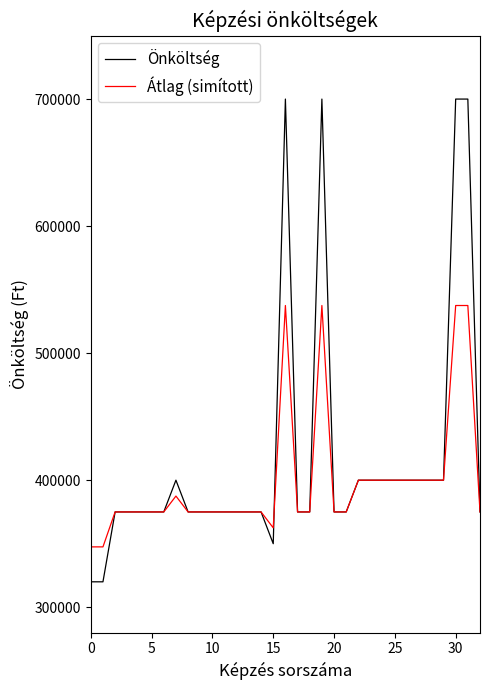

What is the minimum value for Átlag (simított)?

347500